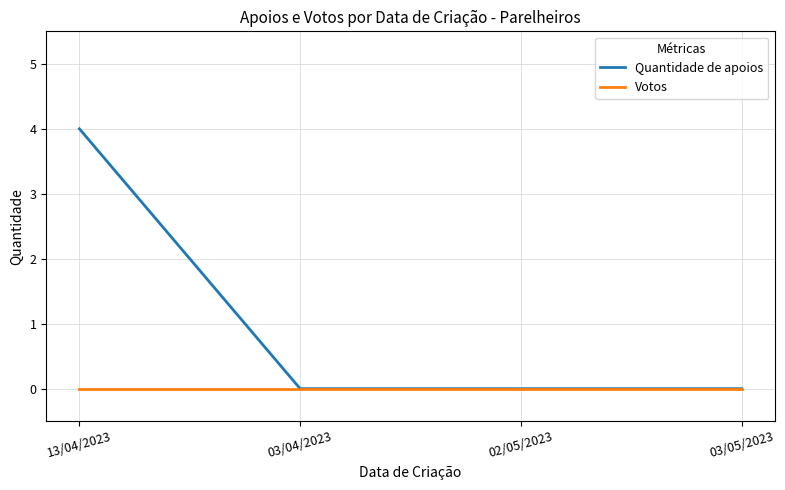

True or false: Quantidade de apoios has more than 1 points higher than both neighbors.

False